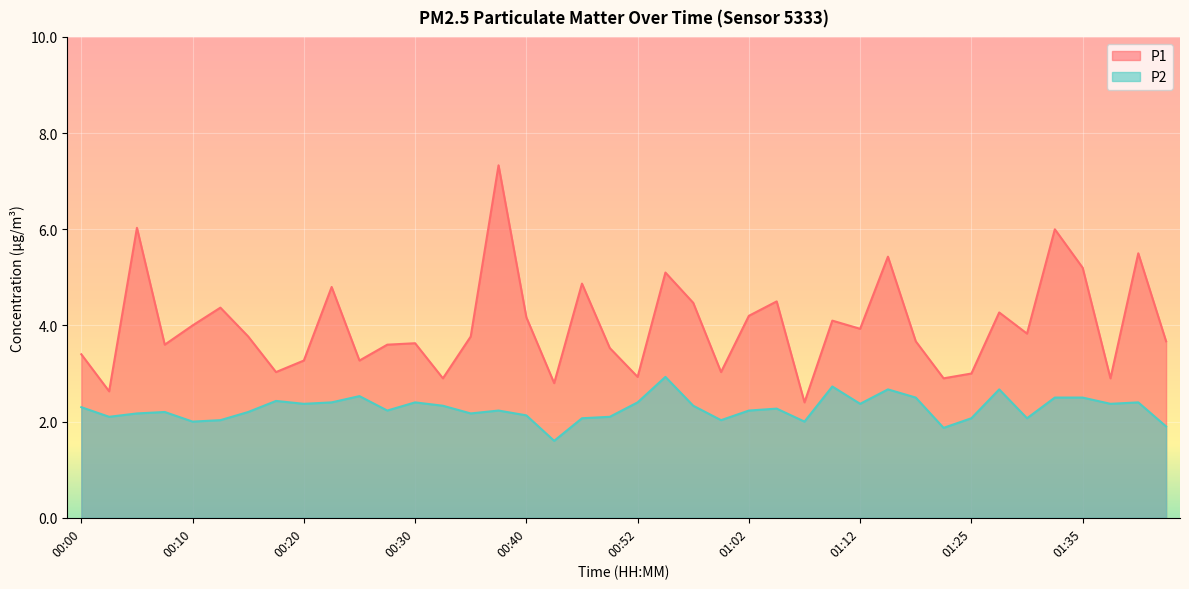

How many lines are shown in the chart?

2